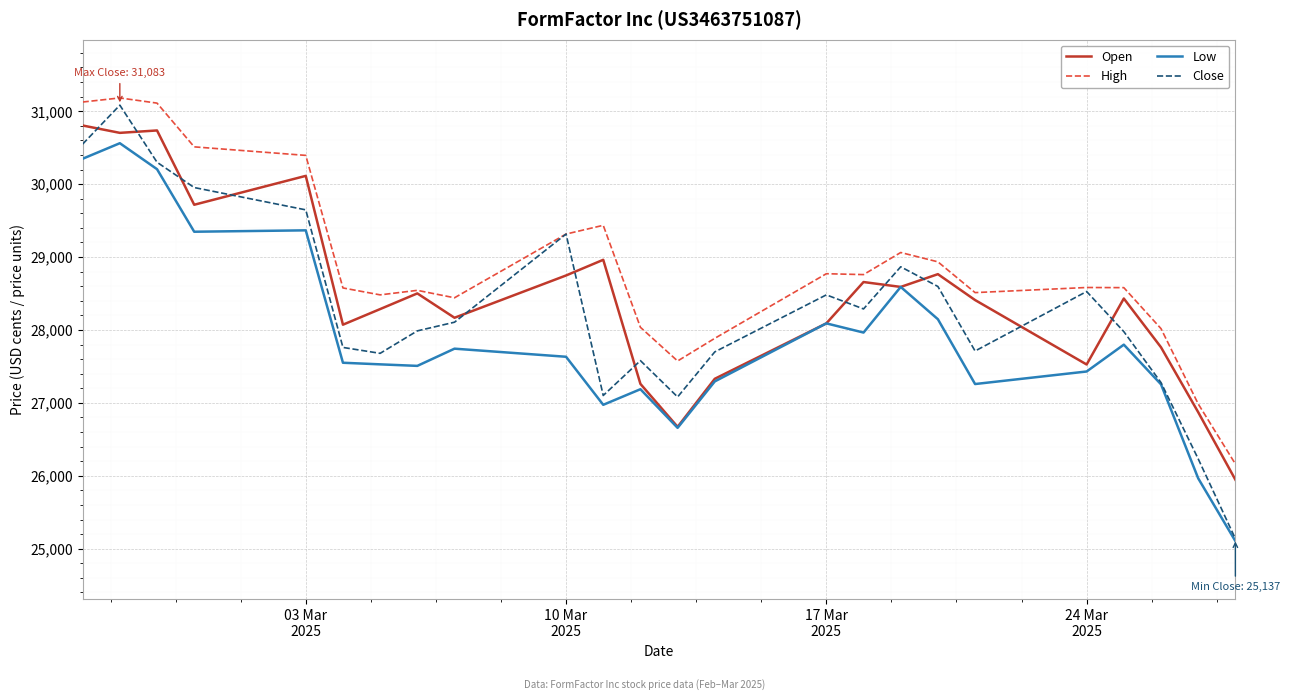

Which series has the widest spread of values?

Close